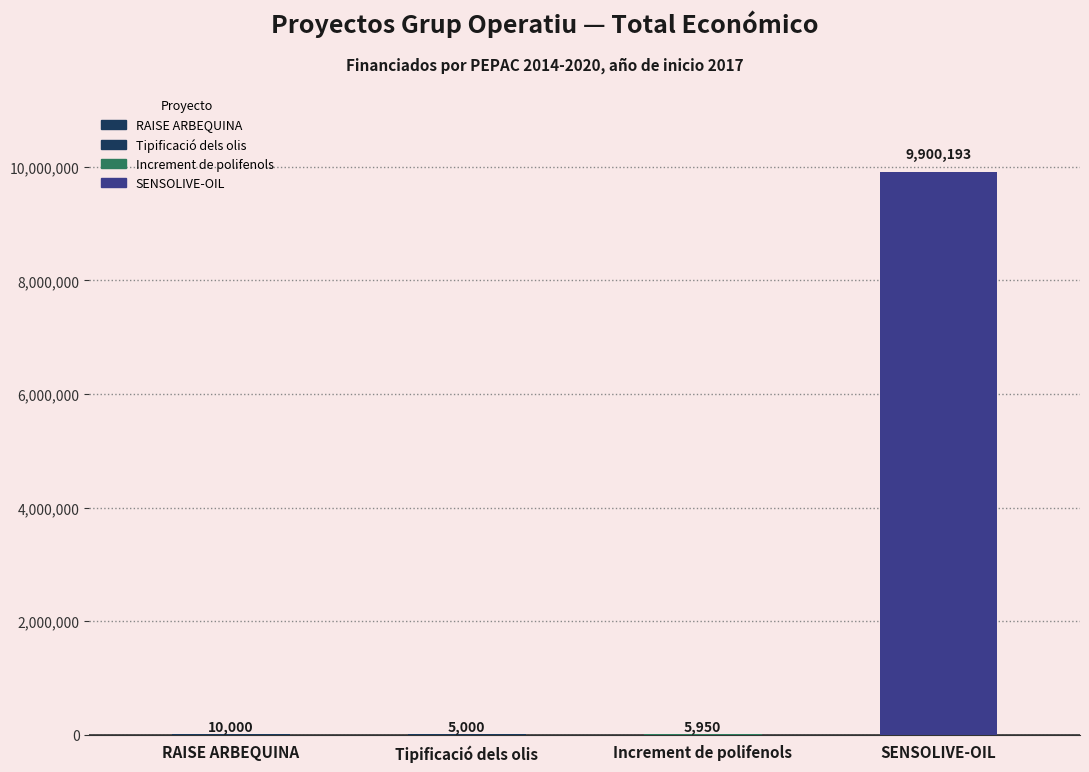

What is the ratio of the value at Increment de polifenols to the value at RAISE ARBEQUINA?

0.6